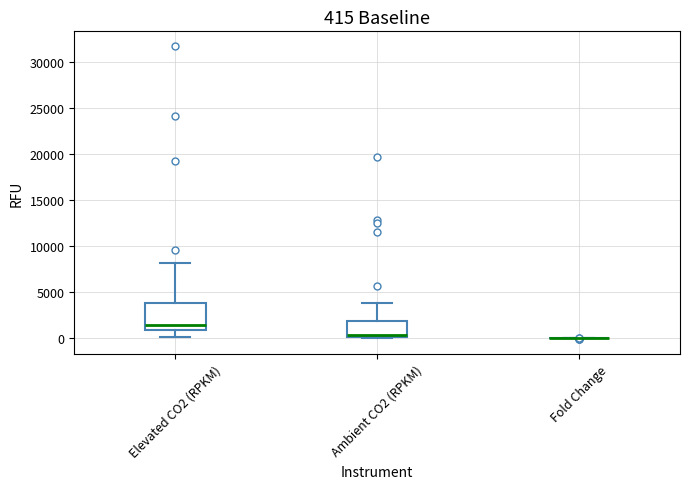

Which box is the tallest, from its lower edge to its upper edge?

Elevated CO2 (RPKM)